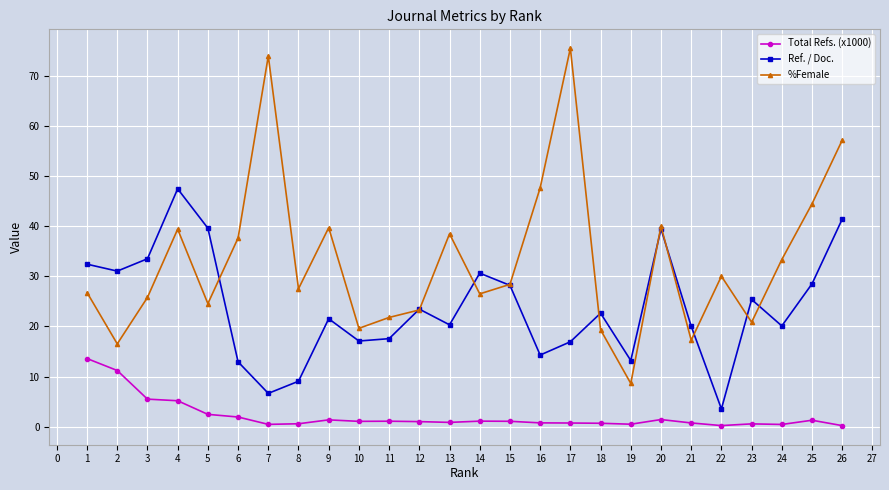

Which series has the largest range (max minus min)?

%Female